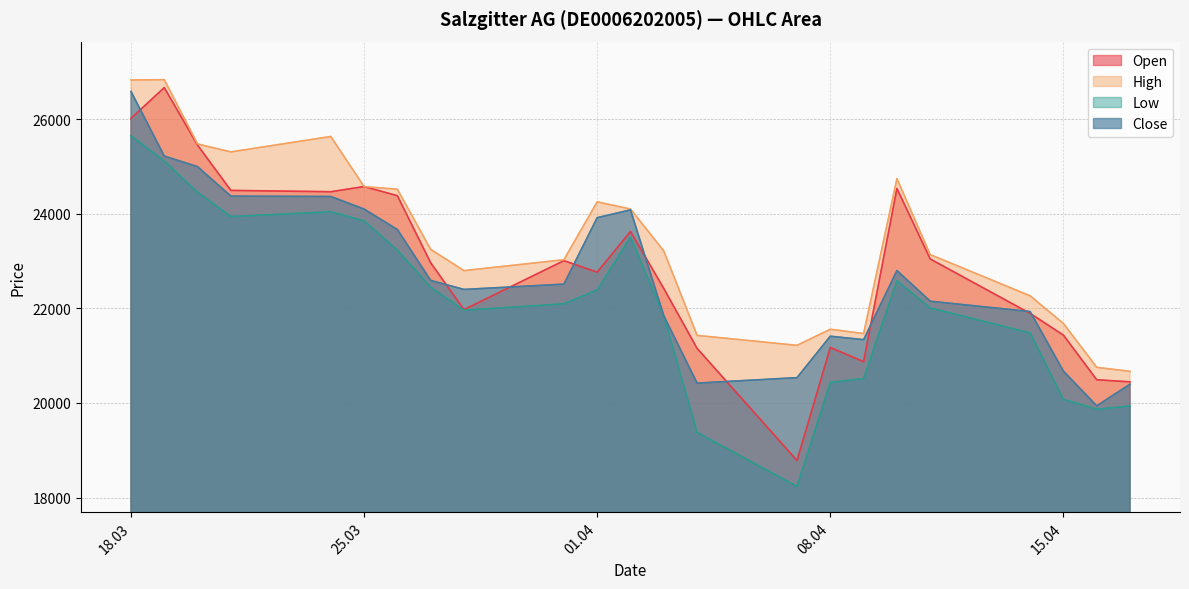

True or false: Low and High cross at least once.

False